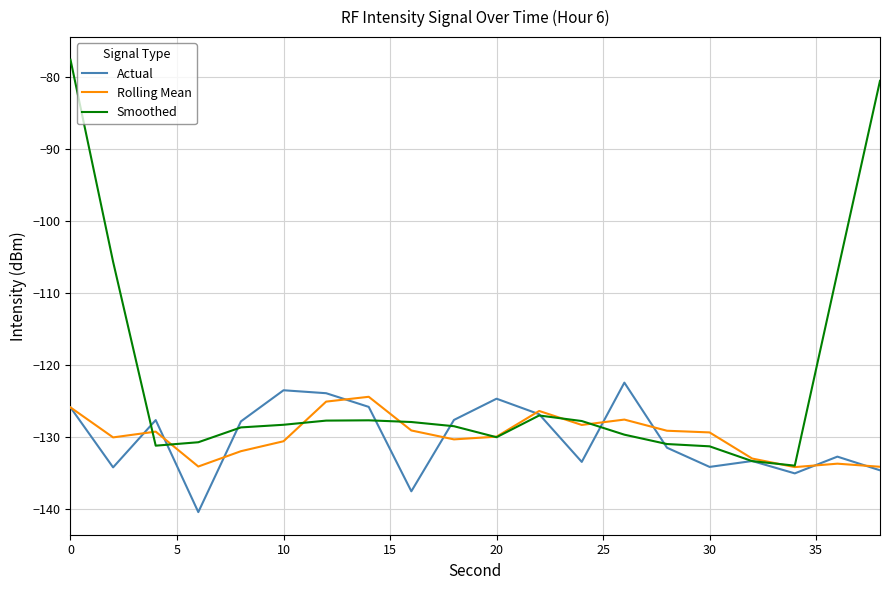

What is the greatest value displayed?

-77.5